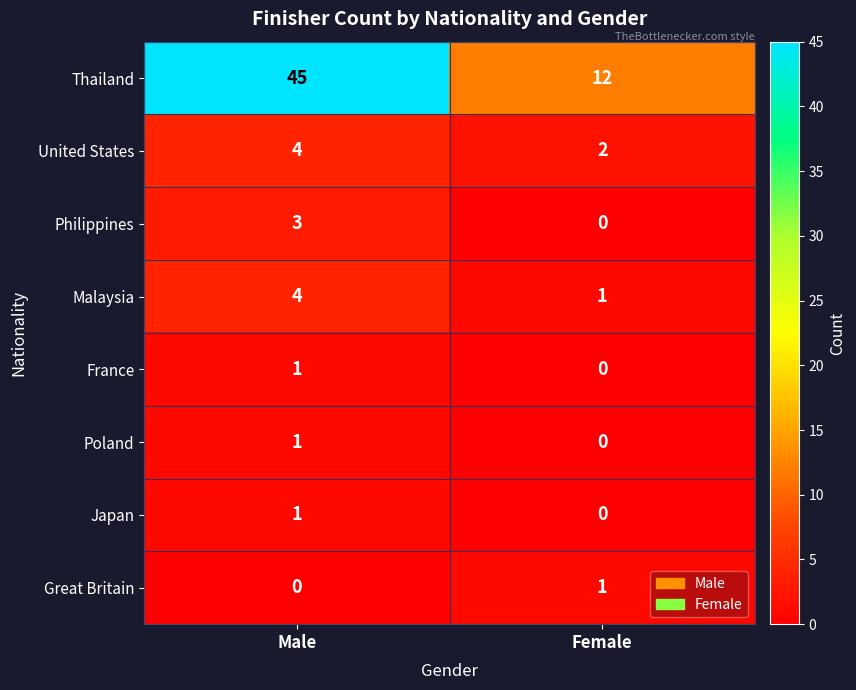

At which category is the sum across all series the highest?

Male